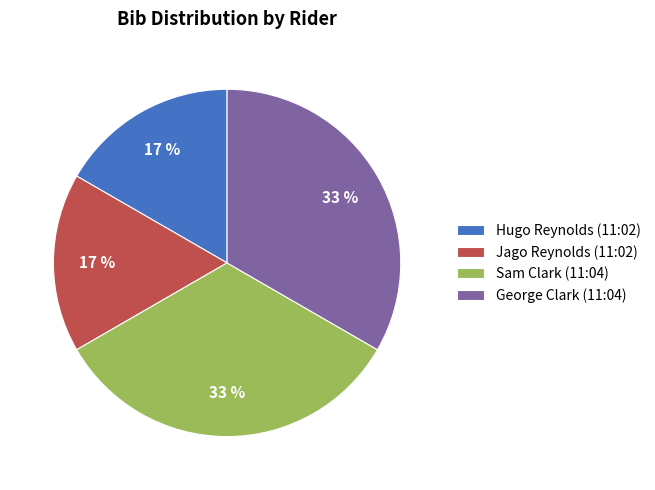

Combined, do Sam Clark (11:04) and George Clark (11:04) account for over 50%?

Yes